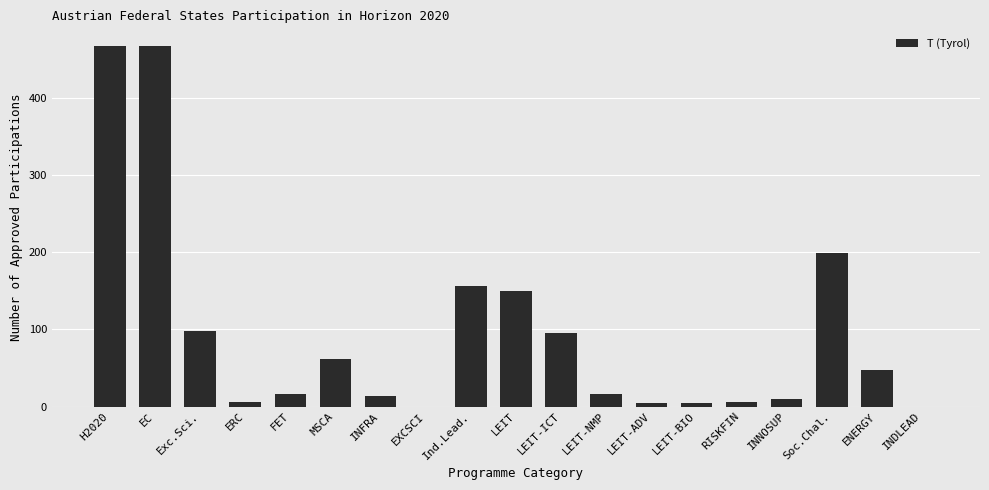

What is the change in value from MSCA to Soc.Chal.?

+137